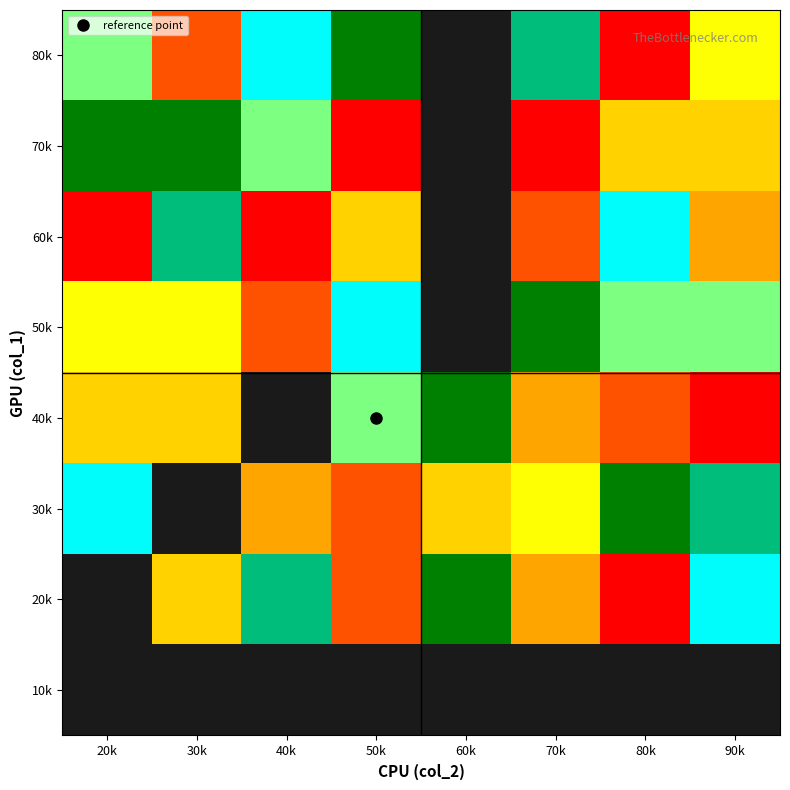

List the series in order of their overall mean, highest first.

10k, 20k, 30k, 40k, 50k, 60k, 70k, 80k